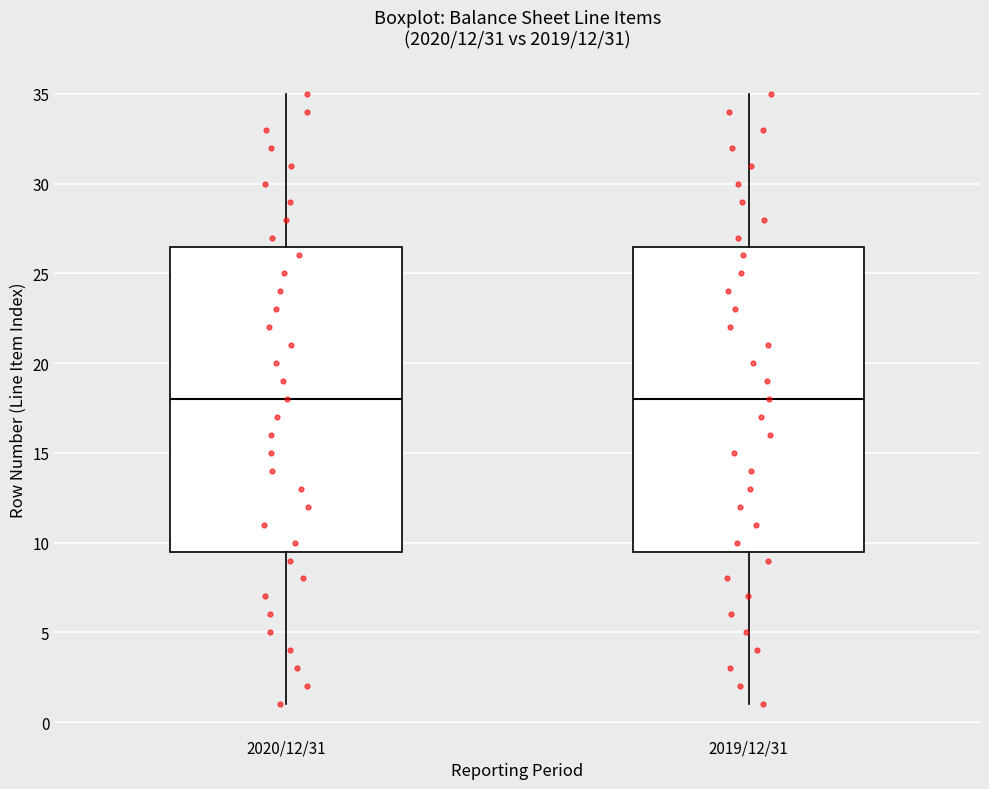

Reading left to right, read every box against the y-axis: the position of its median line, the range the box covers, and the ends of its whiskers. The values are not printed on the chart, so give them approximately, as read against the axis.

2020/12/31: median 18.0, box 9.5 to 26.5, whiskers 1.0 to 35.0
2019/12/31: median 18.0, box 9.5 to 26.5, whiskers 1.0 to 35.0